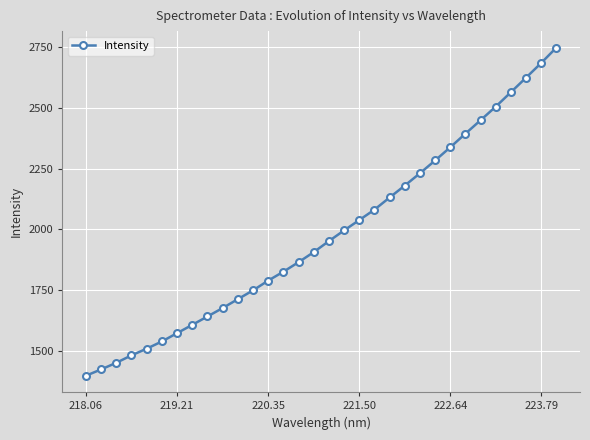

What is the smallest value displayed?

1398.8